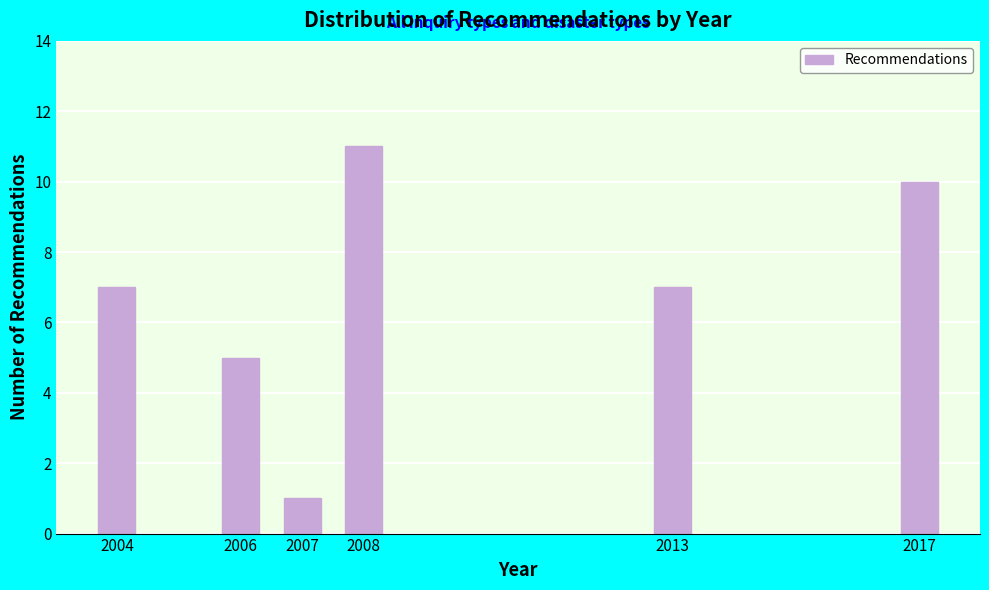

Reading right to left, what are all the values shown in this chart?

2017=10	2013=7	2008=11	2007=1	2006=5	2004=7